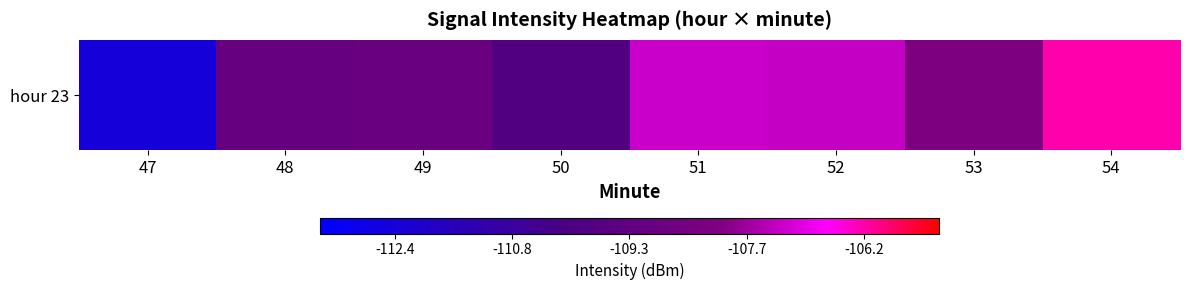

What is the difference between the maximum and minimum values?

6.2